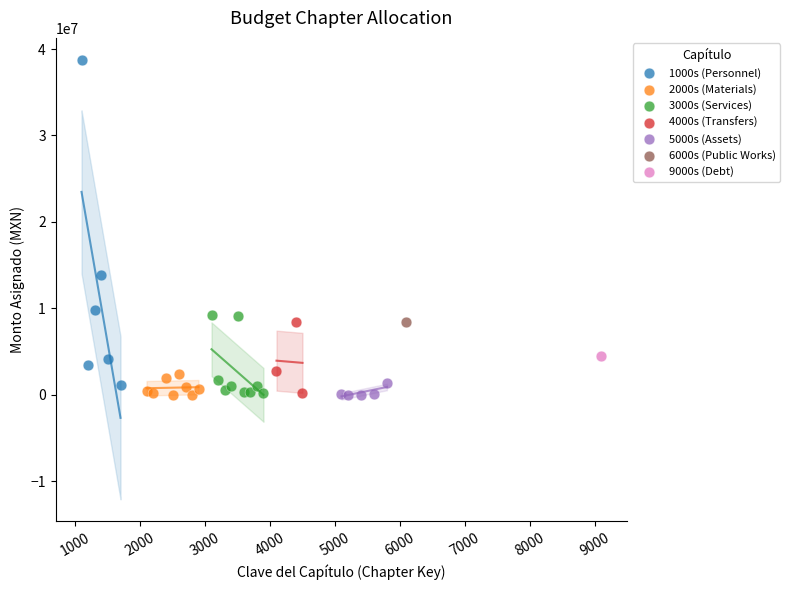

What are all the series names shown in the legend?

1000s (Personnel), 2000s (Materials), 3000s (Services), 4000s (Transfers), 5000s (Assets), 6000s (Public Works), 9000s (Debt)